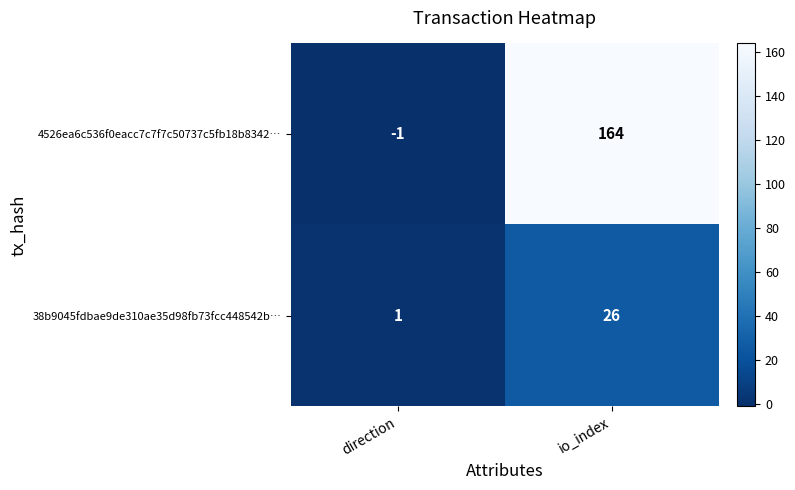

What is the average value of the 4526ea6c536f0eacc7c7f7c50737c5fb18b8342… series?

82